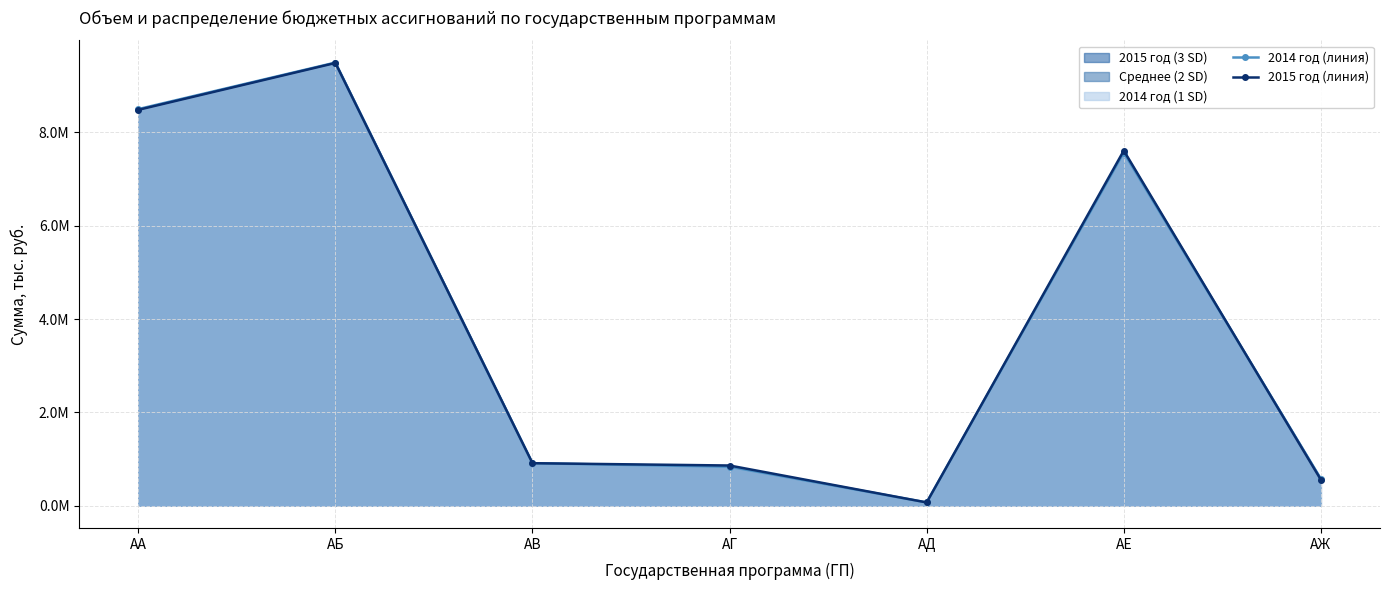

Which has a higher value, АЖ or АГ?

АГ